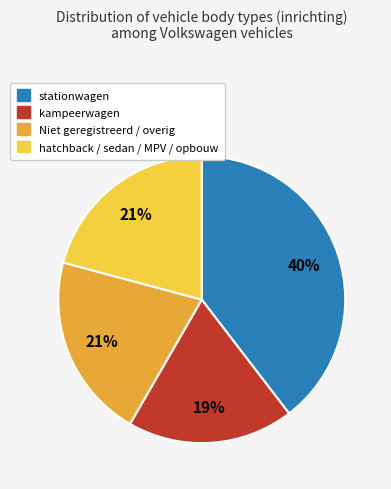

Approximately how many times larger is the value at stationwagen compared to kampeerwagen?

2.1